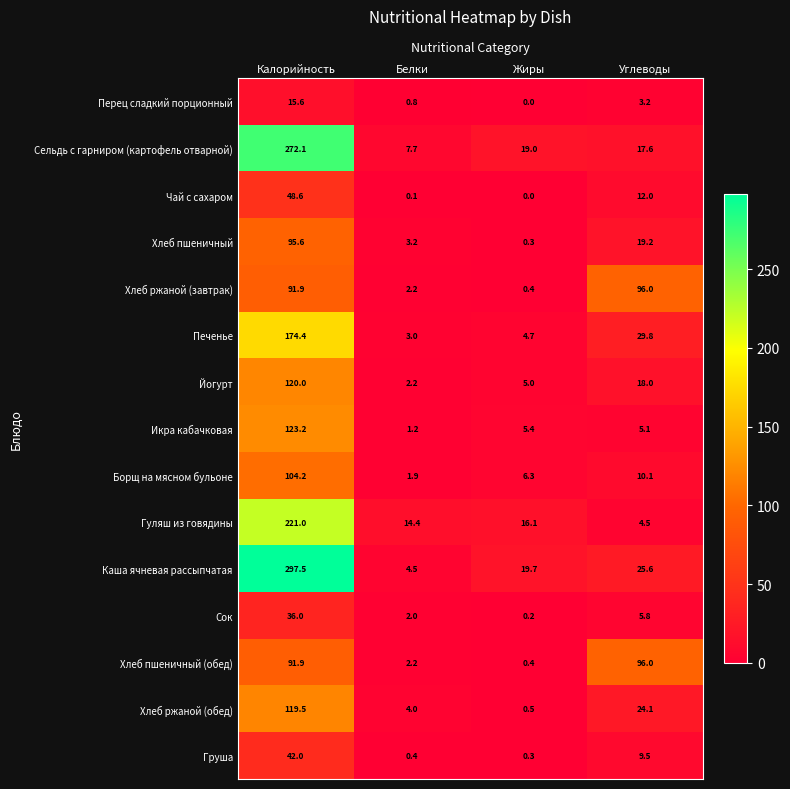

What is the difference between the Печенье values at Углеводы and Жиры?

25.1